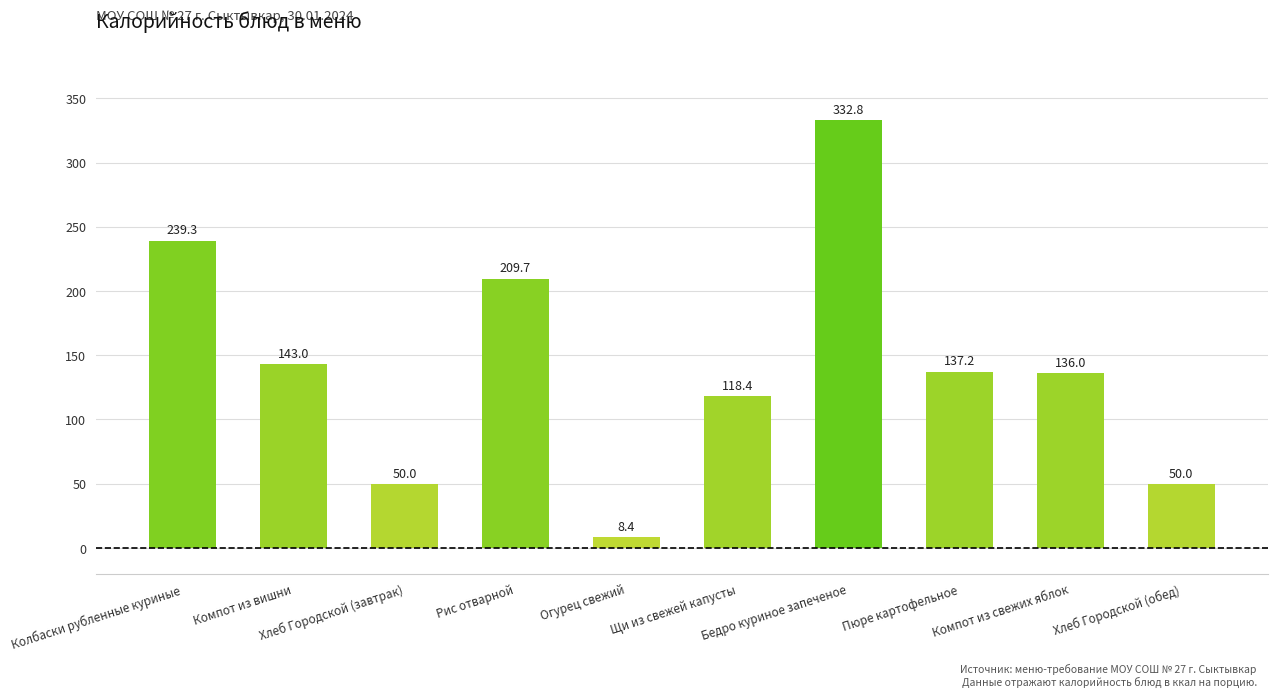

The chart shows a value of 137.2 at Пюре картофельное. True or false?

True